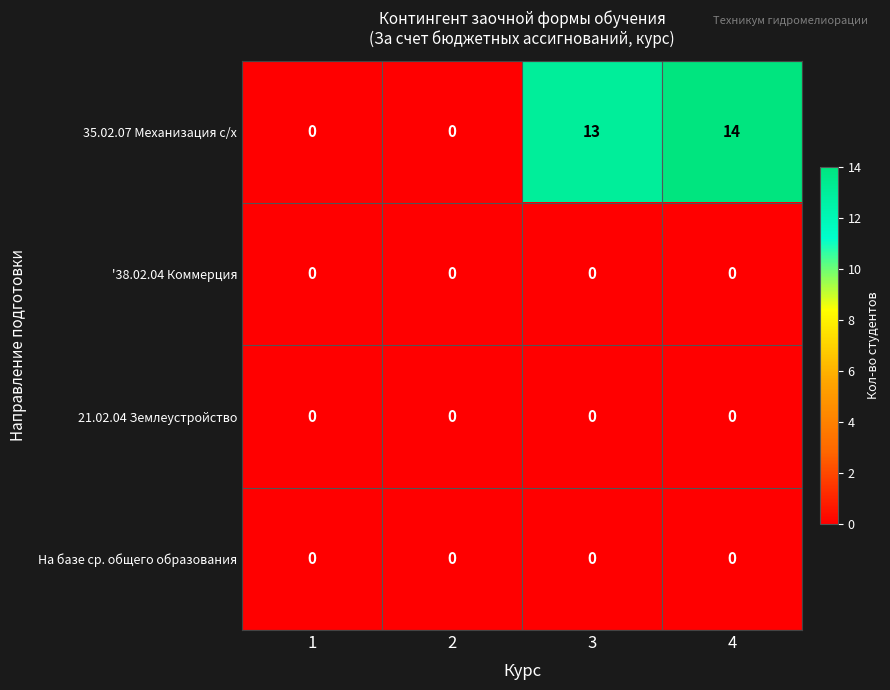

At which category does the chart reach its peak across all series?

4